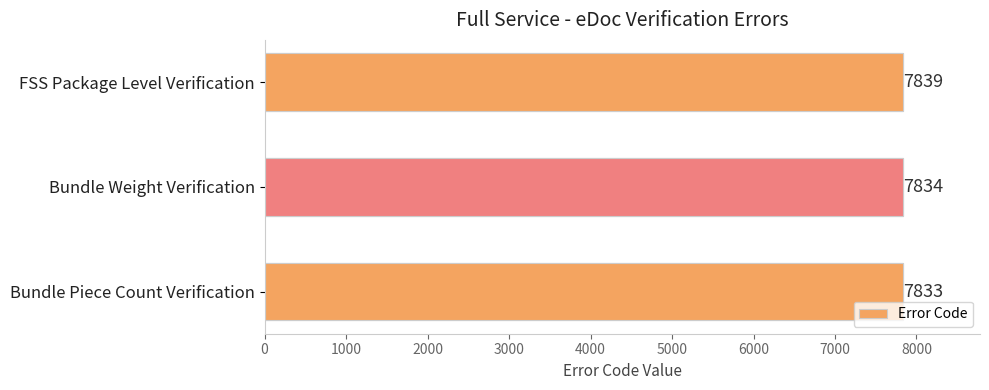

How many distinct data groups are displayed?

1